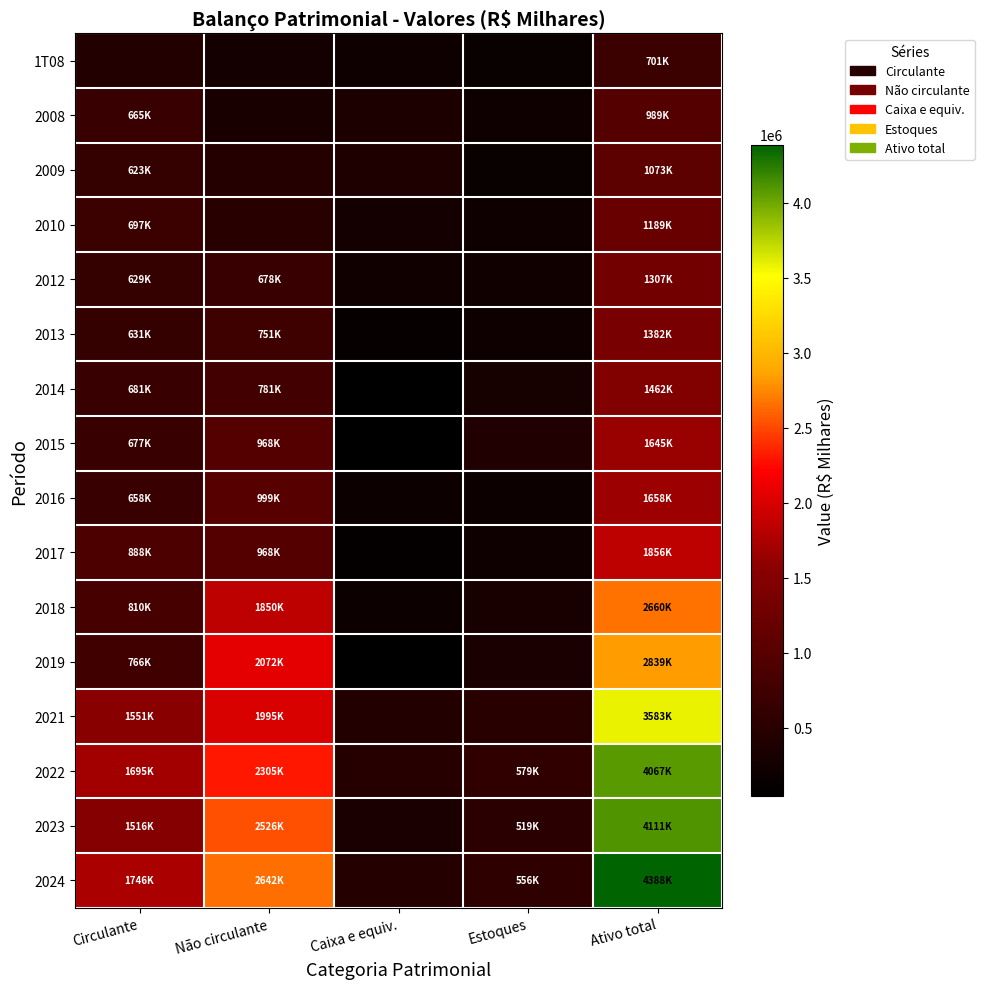

Rank the series at Circulante from lowest to highest value.

1T08, 2009, 2012, 2013, 2016, 2008, 2015, 2014, 2010, 2019, 2018, 2017, 2023, 2021, 2022, 2024